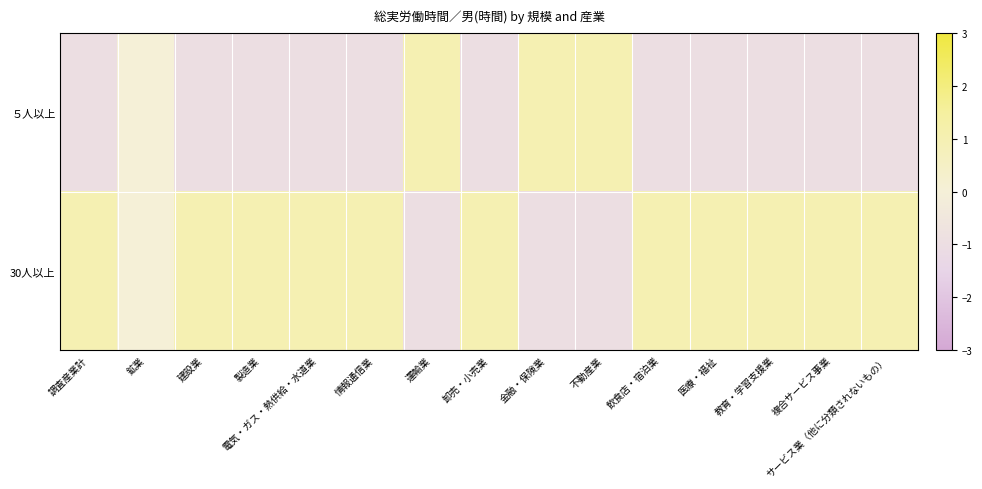

What is the minimum value shown in the chart?

-1.0